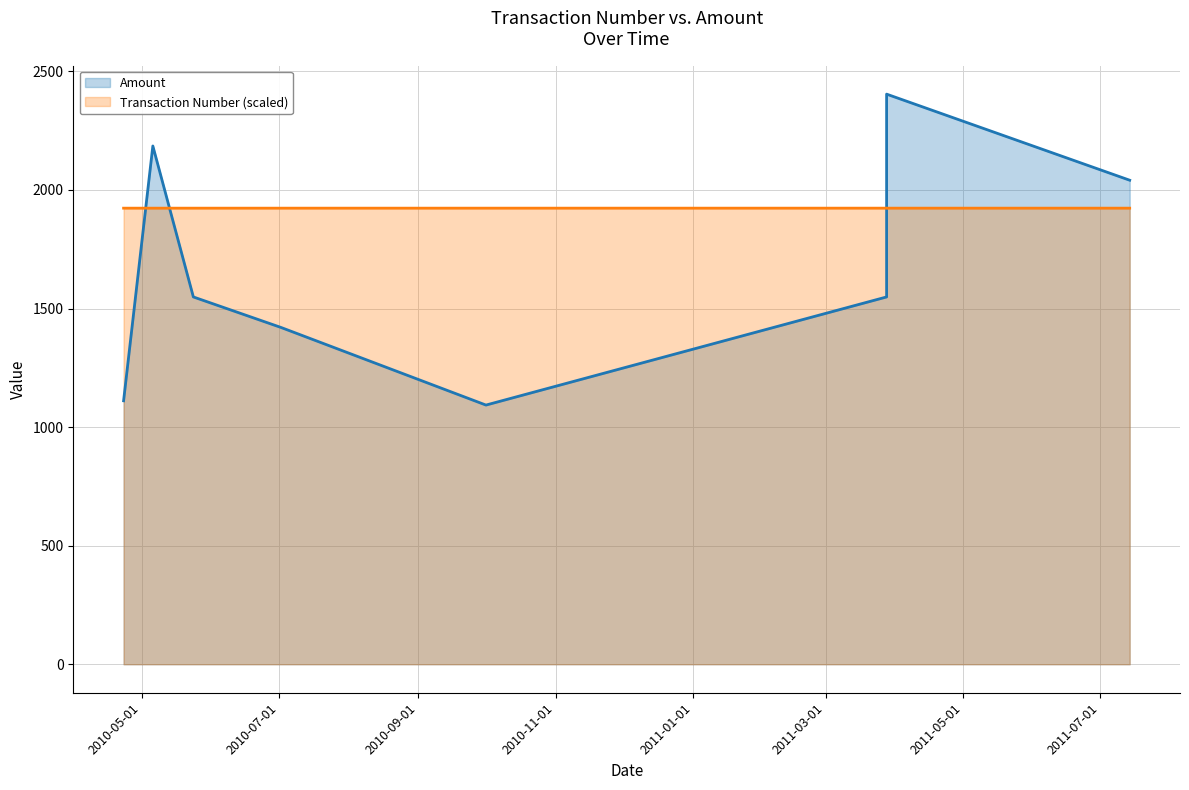

At which category does the chart reach its minimum across all series?

2010-10-01